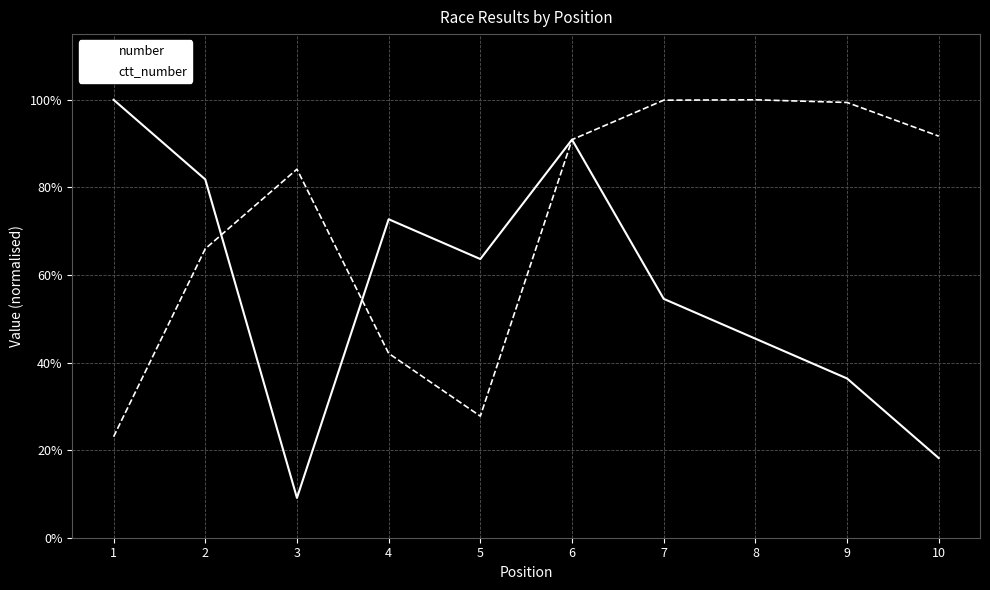

Between 7 and 9, which series saw the biggest shift?

number